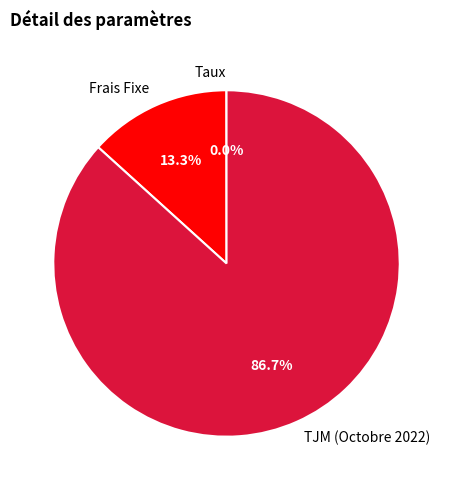

What percentage is the TJM (Octobre 2022) slice, to the nearest percent?

87%